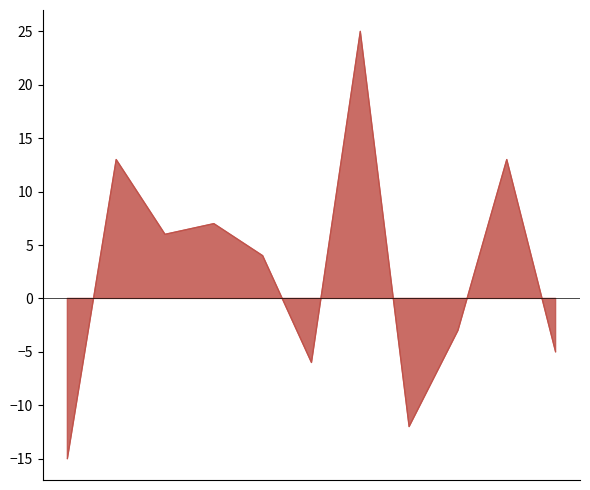

True or false: Score 2 has a value of -6 at 10.

False